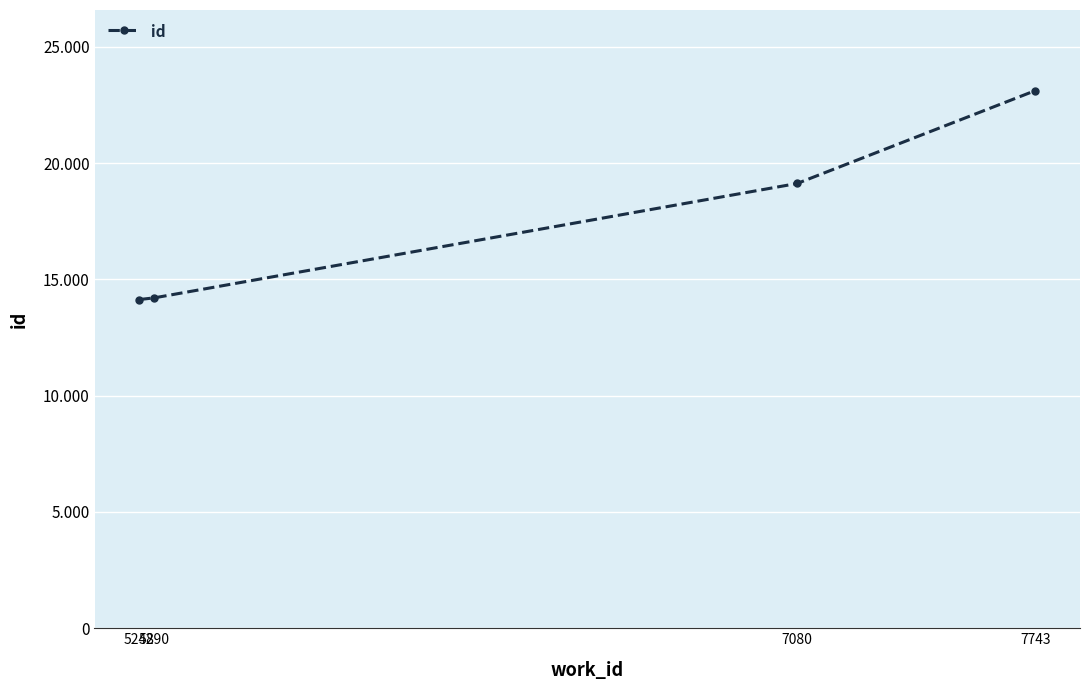

Rank the categories by value from highest to lowest.

7743, 7080, 5290, 5248